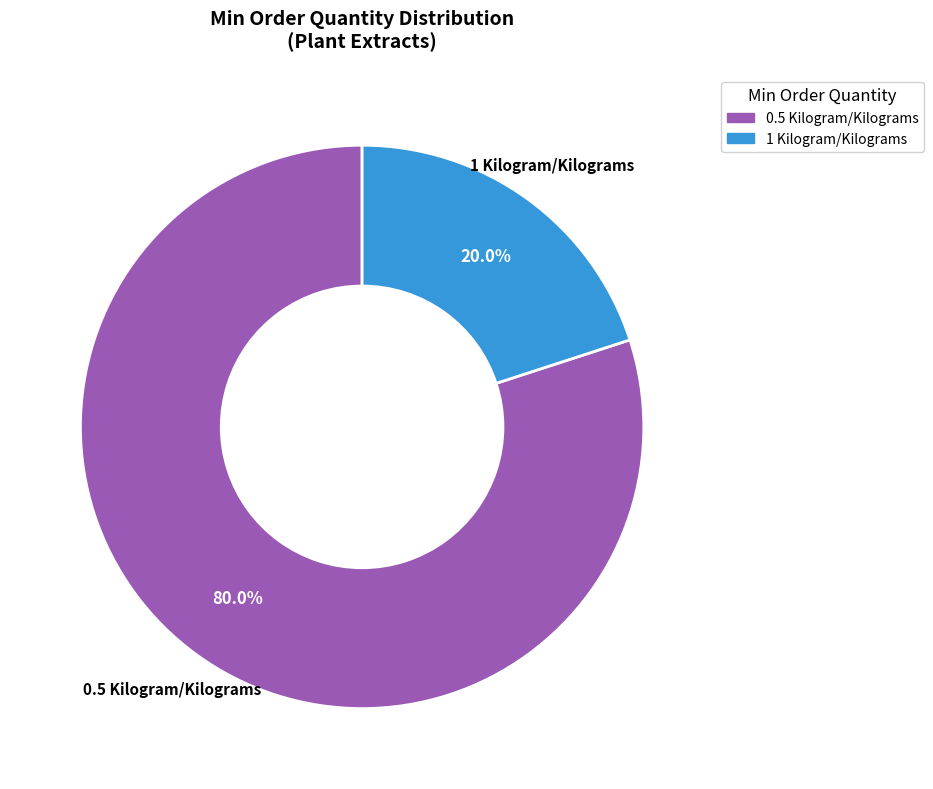

How much of the chart is everything except 1 Kilogram/Kilograms?

80.0%